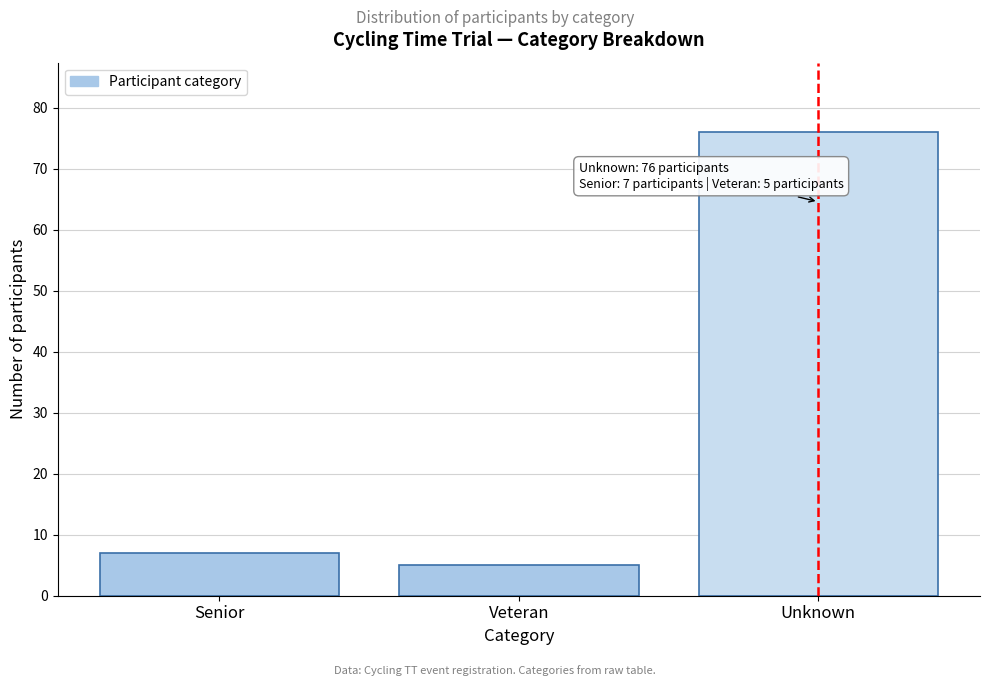

Reading left to right, transcribe all the data shown in this chart.

Senior=7	Veteran=5	Unknown=76